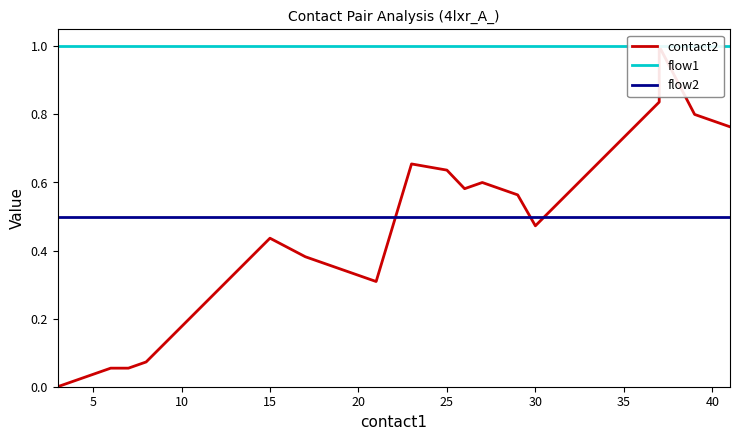

The value of flow1 at 11 is 0.7. True or false?

False